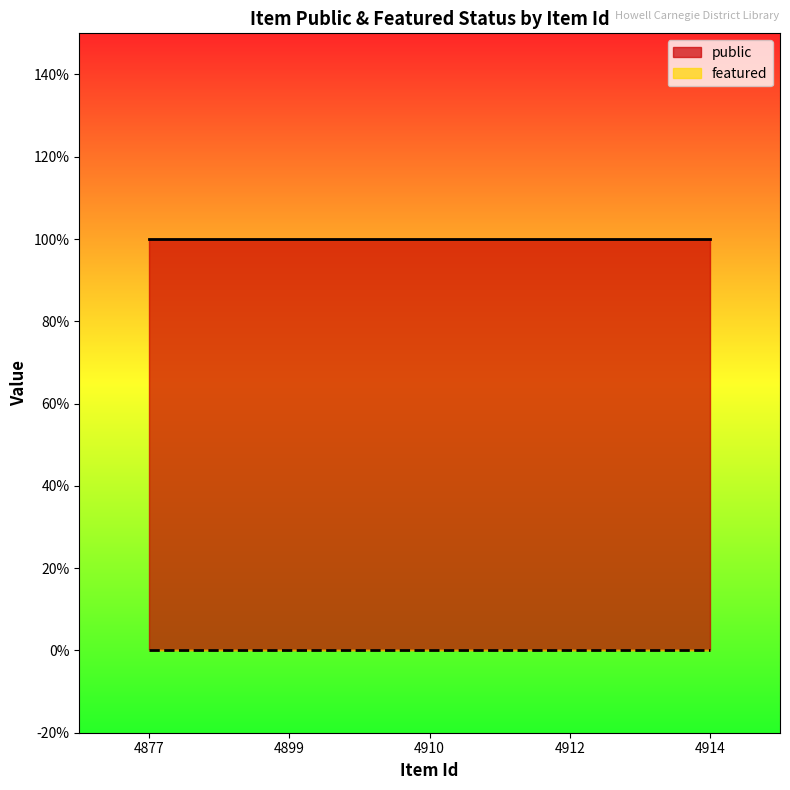

True or false: public and featured intersect in this chart.

False